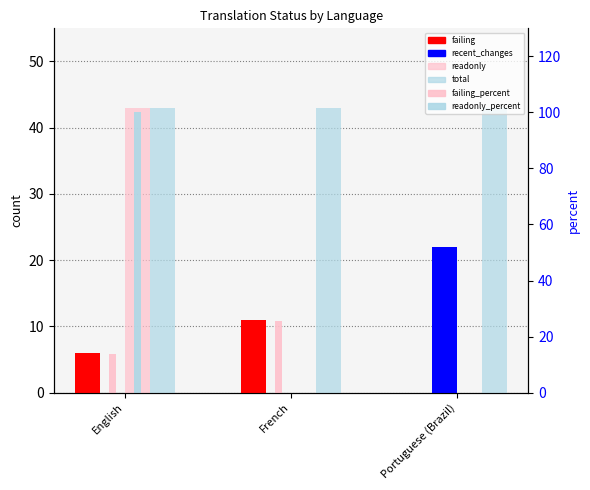

Reading left to right, what are all the values shown in this chart?

failing: 6.0	11.0	0.0
recent_changes: 0.0	0.0	22.0
readonly: 43.0	0.0	0.0
total: 43.0	43.0	43.0
failing_percent: 13.9	25.5	0.0
readonly_percent: 100.0	0.0	0.0